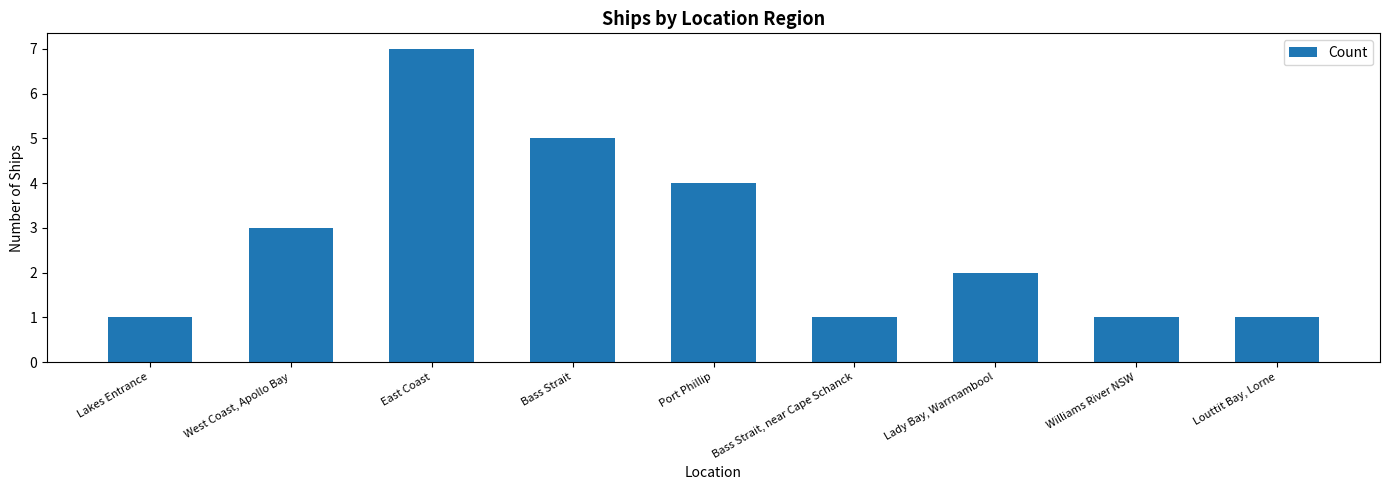

What is the change in value from West Coast, Apollo Bay to Bass Strait?

+2